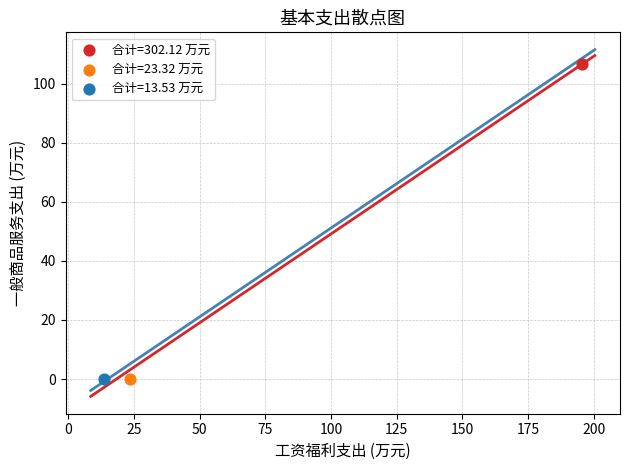

What are all the series names shown in the legend?

合计=302.12 万元, 合计=23.32 万元, 合计=13.53 万元